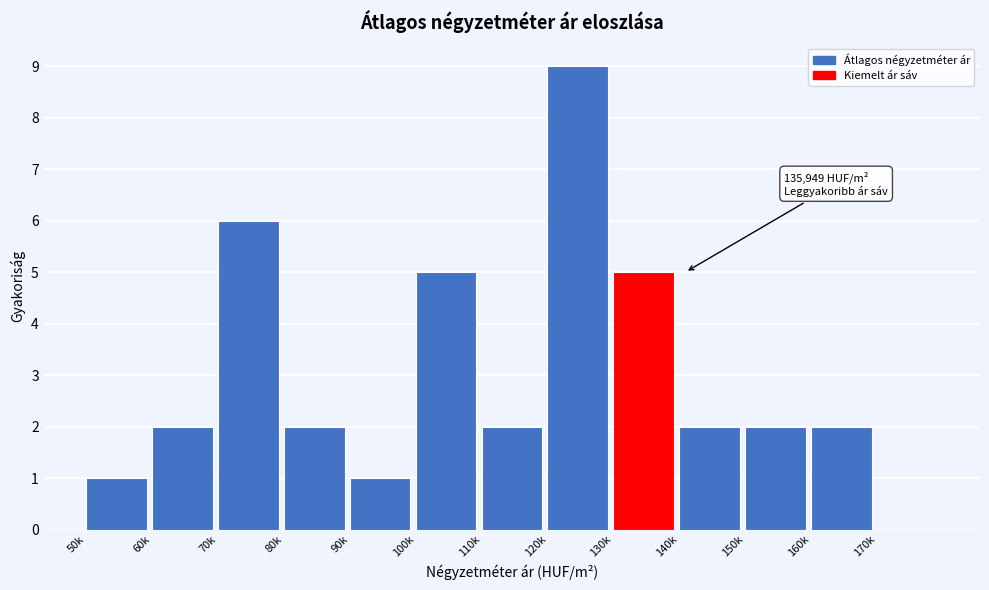

Reading right to left, what are all the values shown in this chart?

170k=0	160k=2	150k=2	140k=2	130k=5	120k=9	110k=2	100k=5	90k=1	80k=2	70k=6	60k=2	50k=1